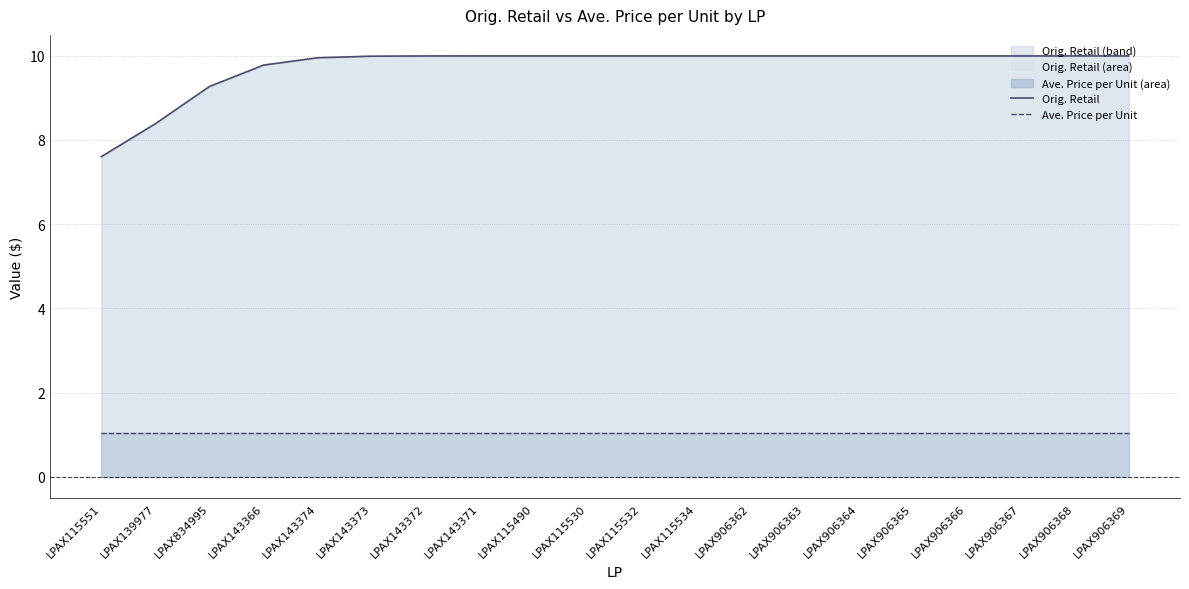

What is the label of the 8th point from the left?

LPAX143371